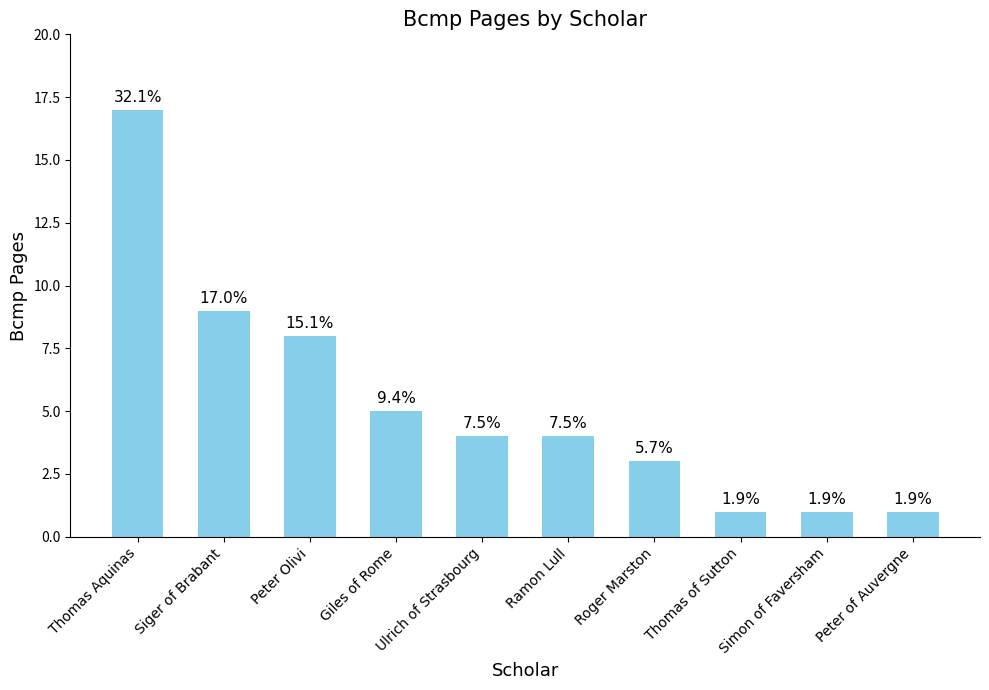

At which label is the value closest to 9?

Siger of Brabant